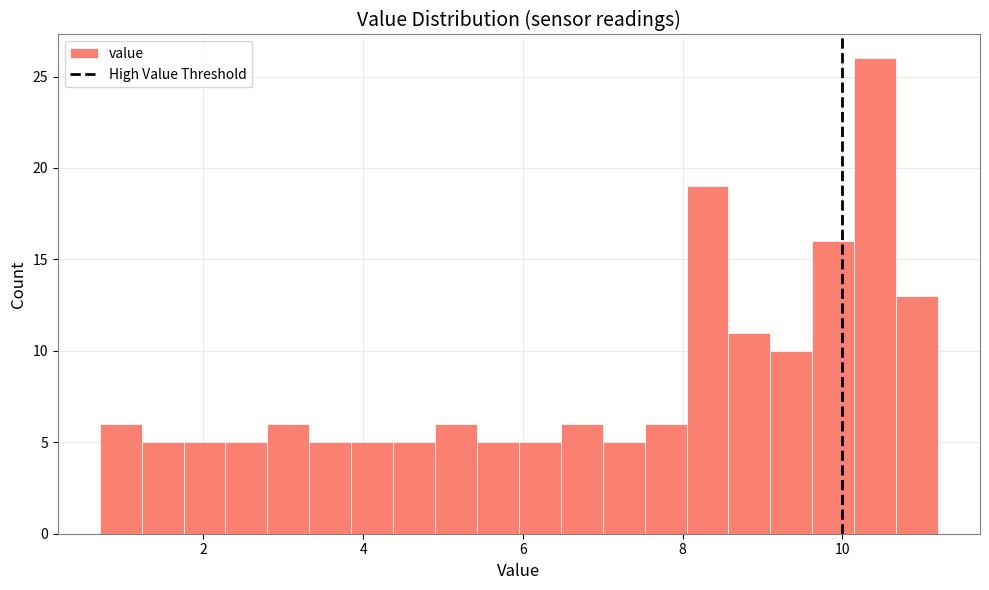

Around what value on the x-axis is the tallest bar? Give the approximate position of its centre, as read against the axis.

10.4